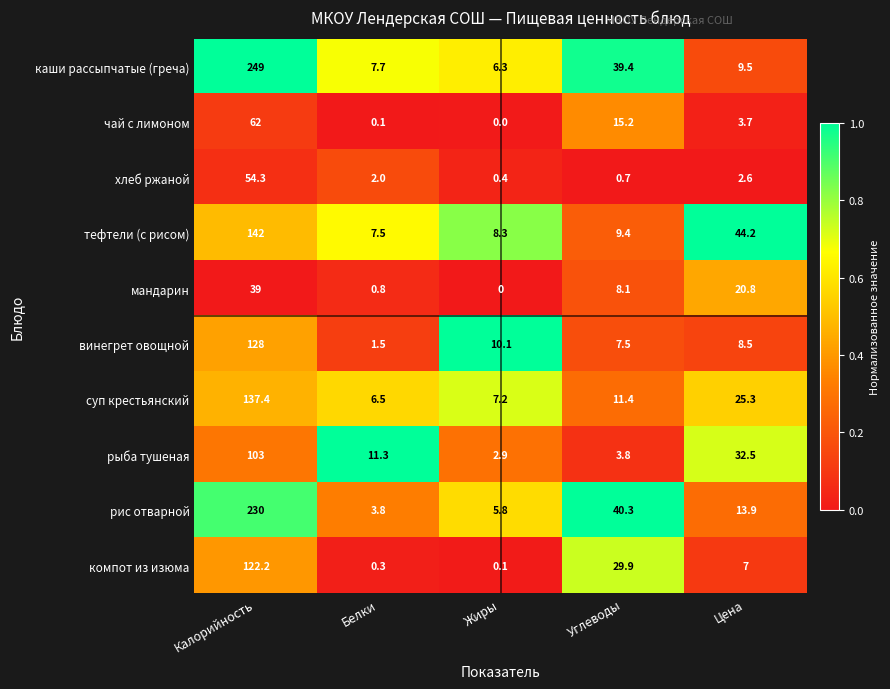

At which label does мандарин first exceed 8?

Калорийность